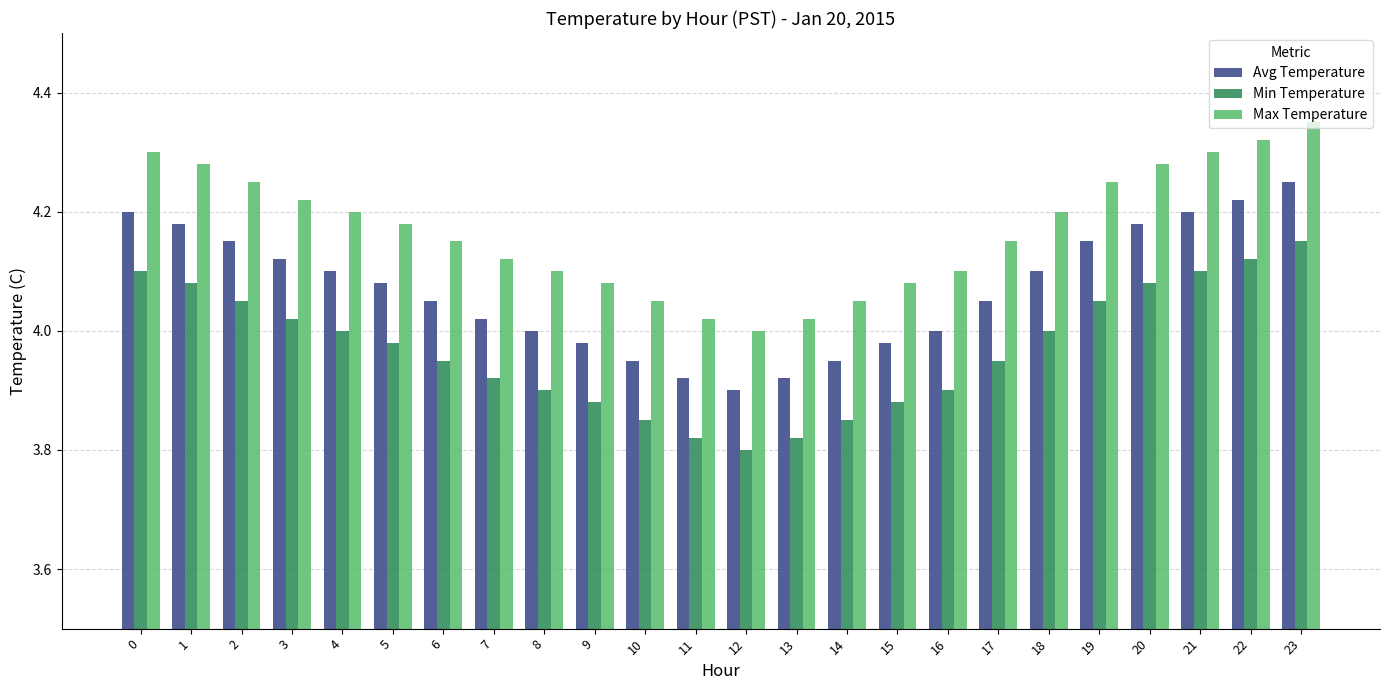

What is the sum of the Avg Temperature values at 18 and 16?

8.1